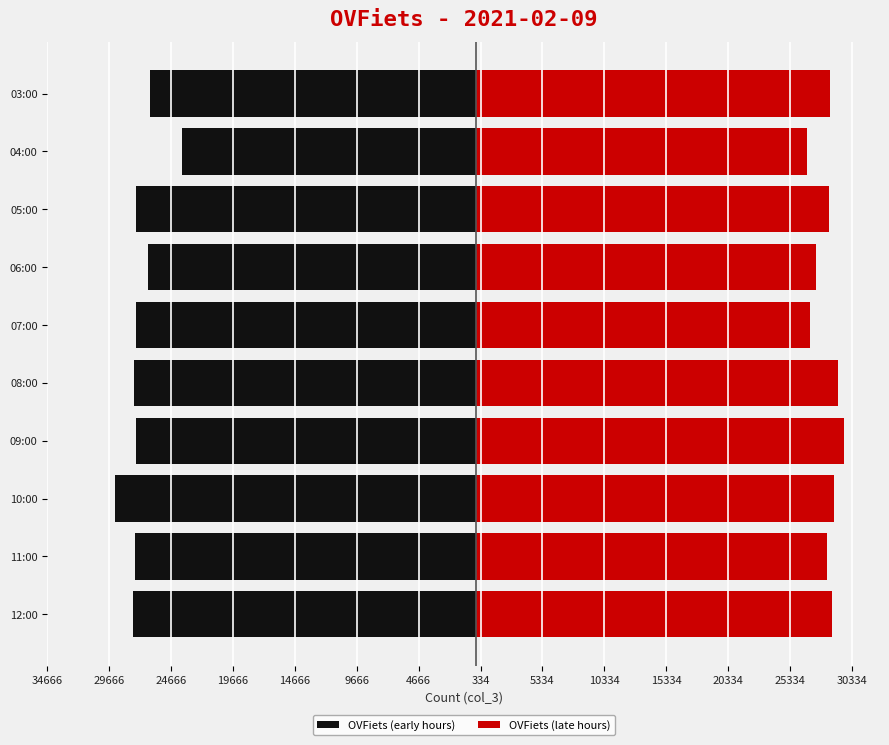

Reading right to left, list all the values displayed in this chart.

OVFiets (early hours): -26344	-23790	-27511	-26567	-27532	-27701	-27484	-29202	-27605	-27723
OVFiets (late hours): 28551	26697	28505	27422	26952	29225	29666	28913	28319	28701